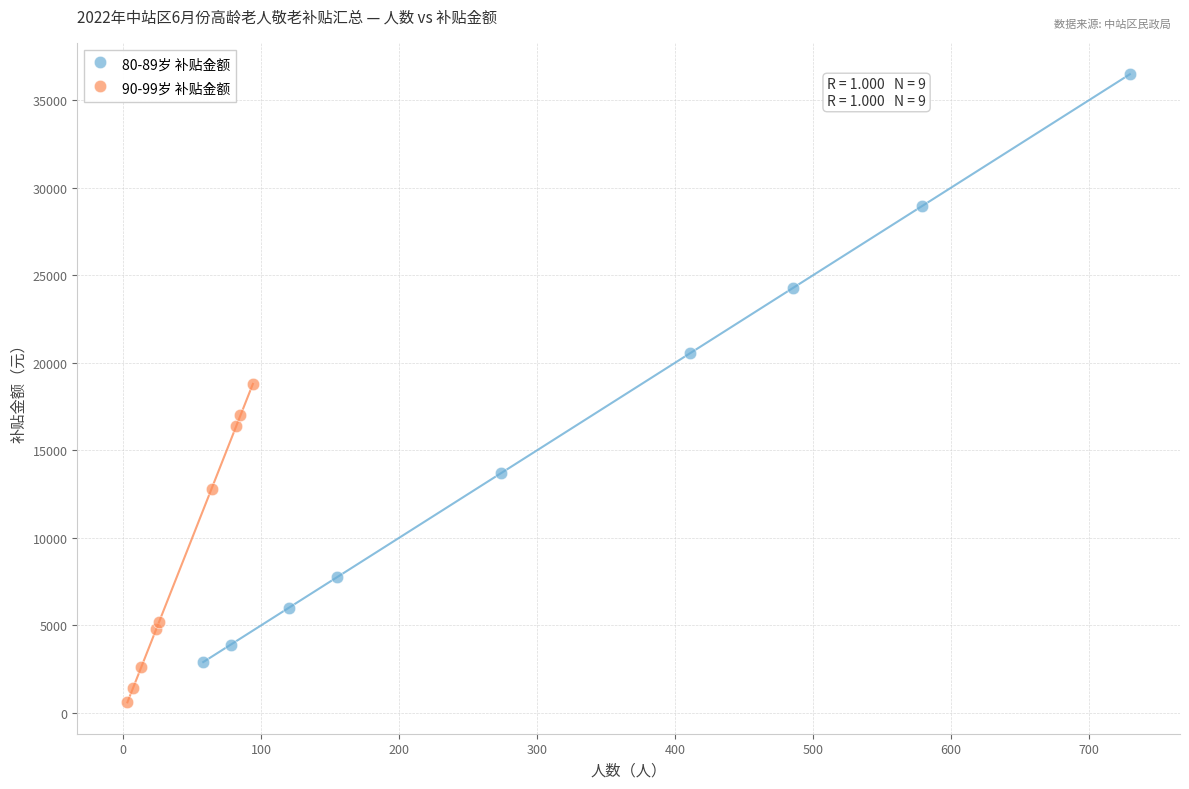

Which series reaches the minimum Y coordinate?

90-99岁 补贴金额